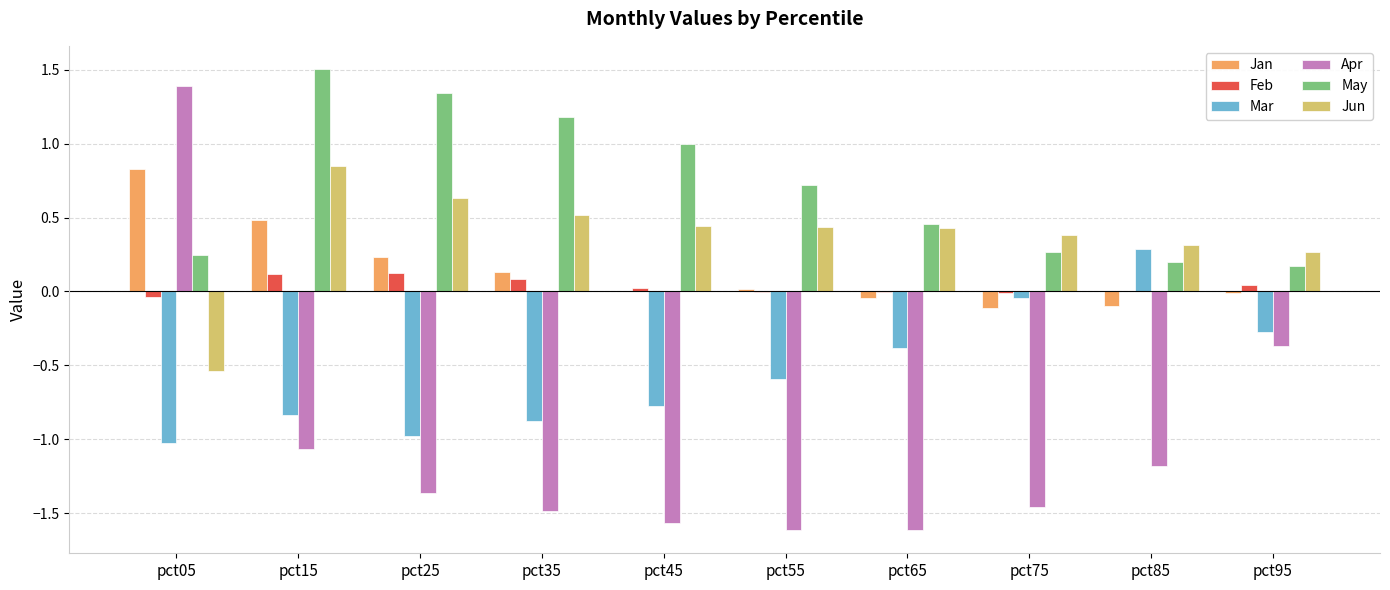

The value of Jun at pct85 is 0.1. True or false?

False